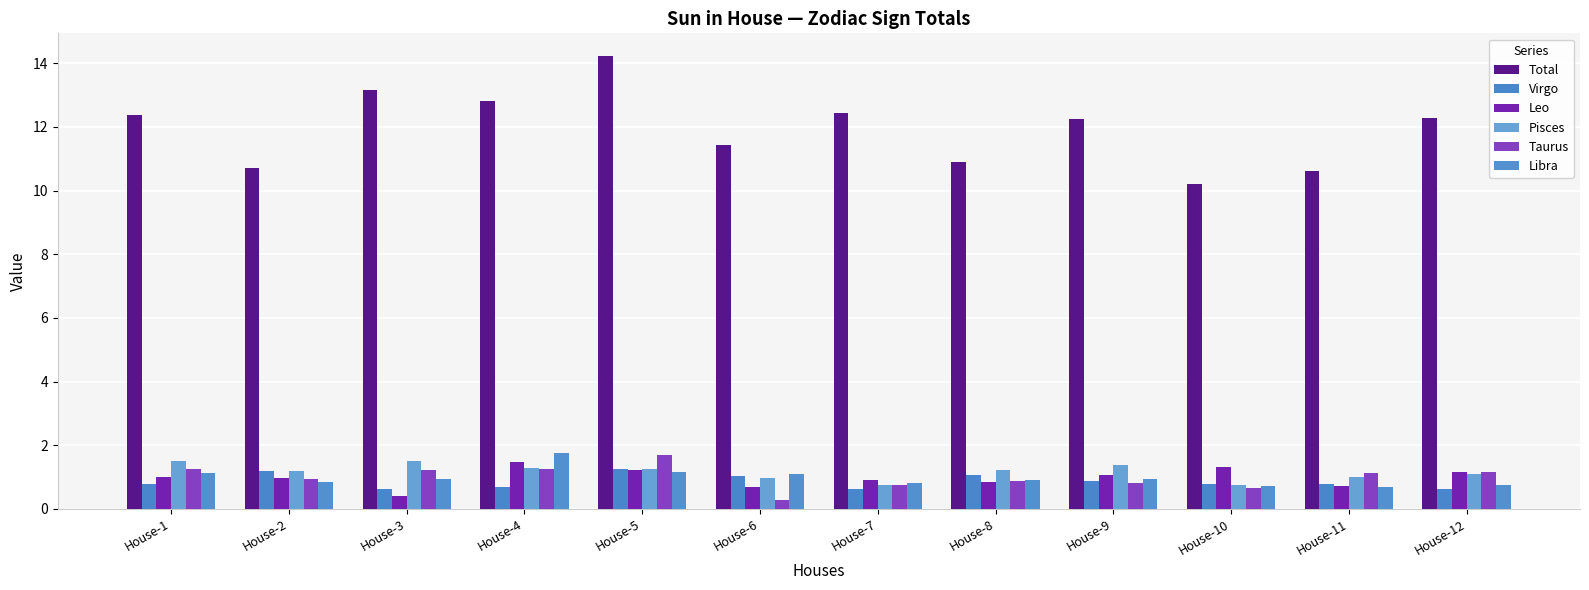

Which series has the widest spread of values?

Total